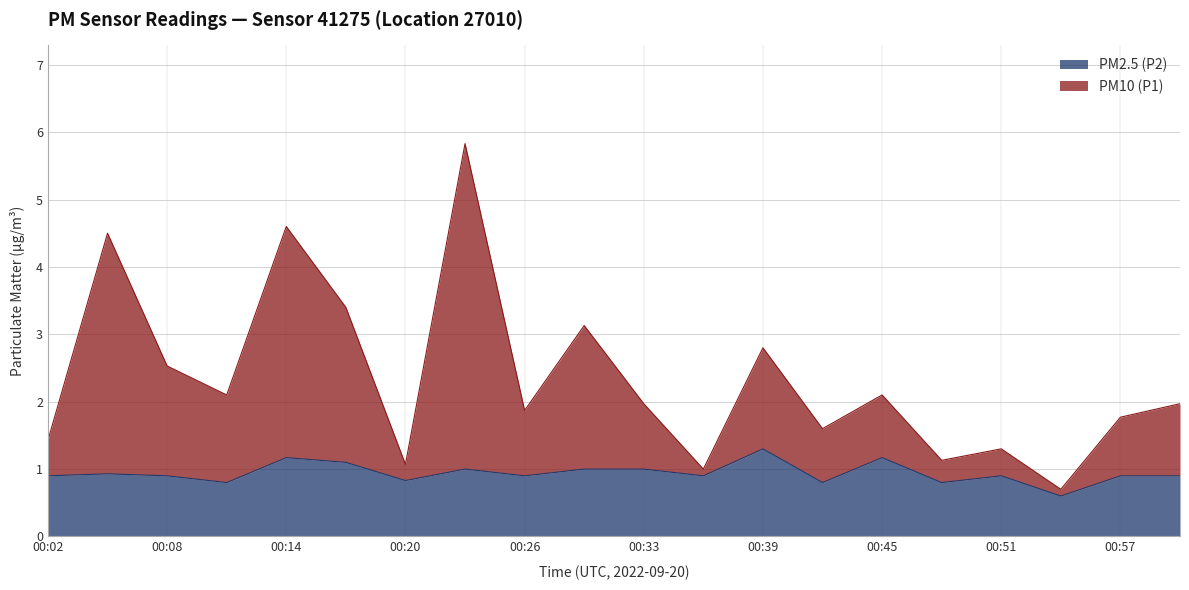

How many values in the PM10 (P1) series exceed 1?

18